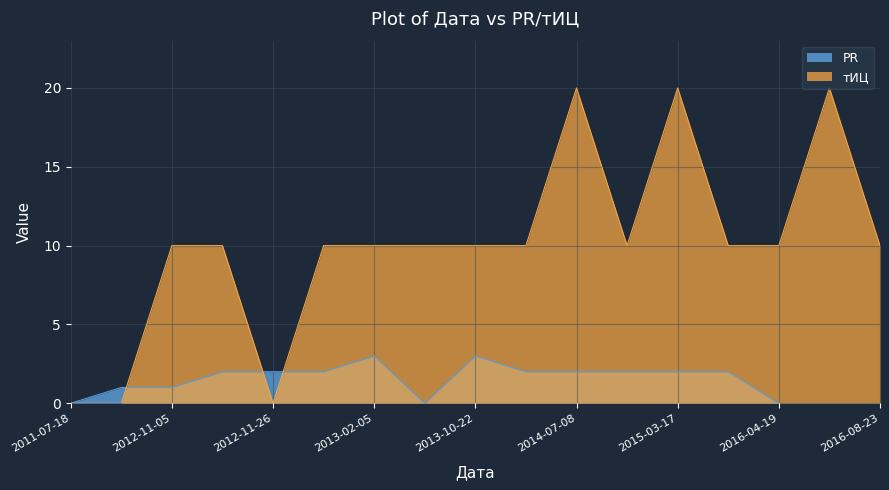

What are all the series names shown in the legend?

PR, тИЦ